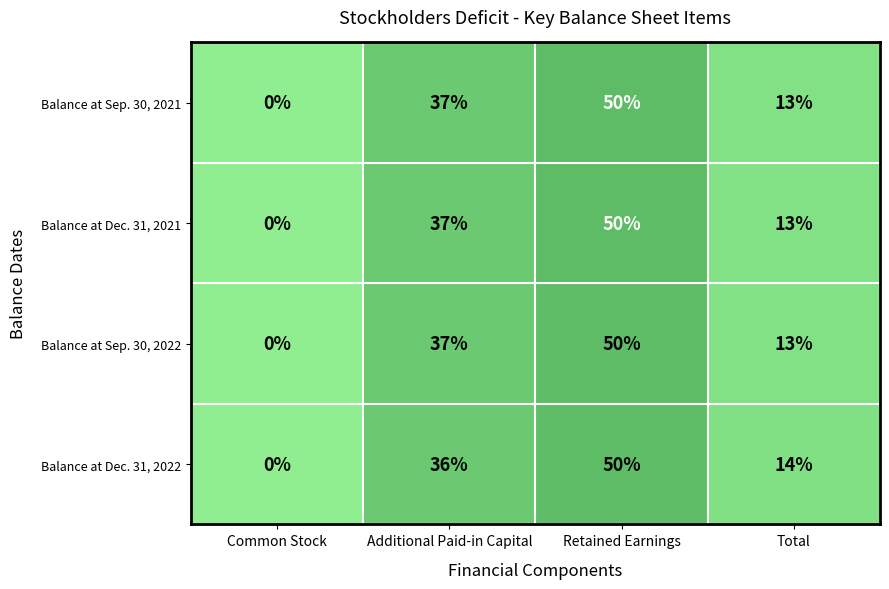

What is the greatest value displayed?

50